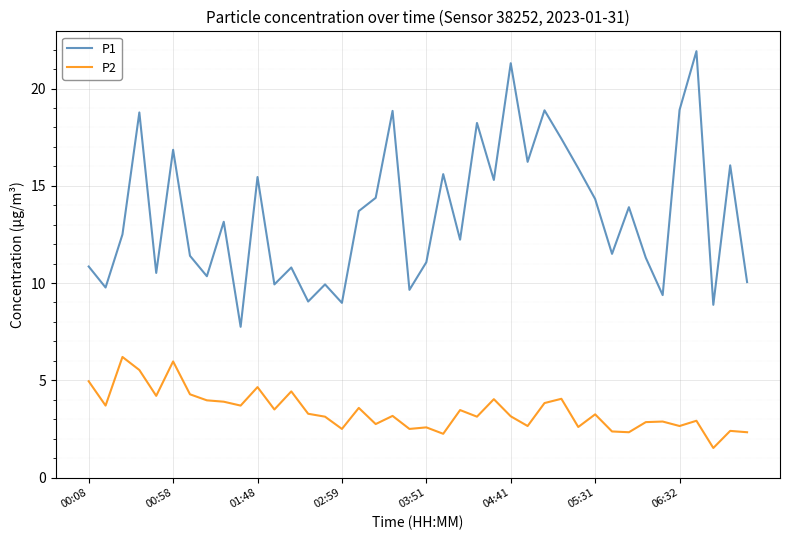

Which series has the largest range (max minus min)?

P1